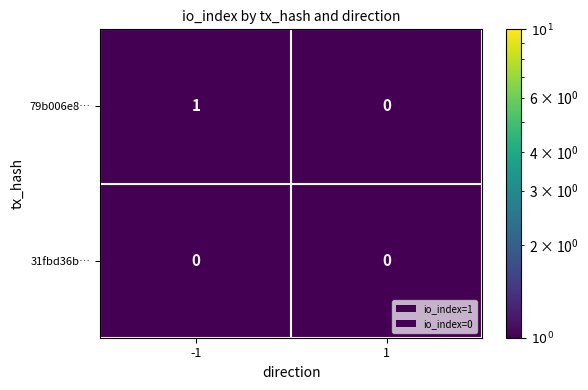

Which series changed the most between -1 and 1?

79b006e8…